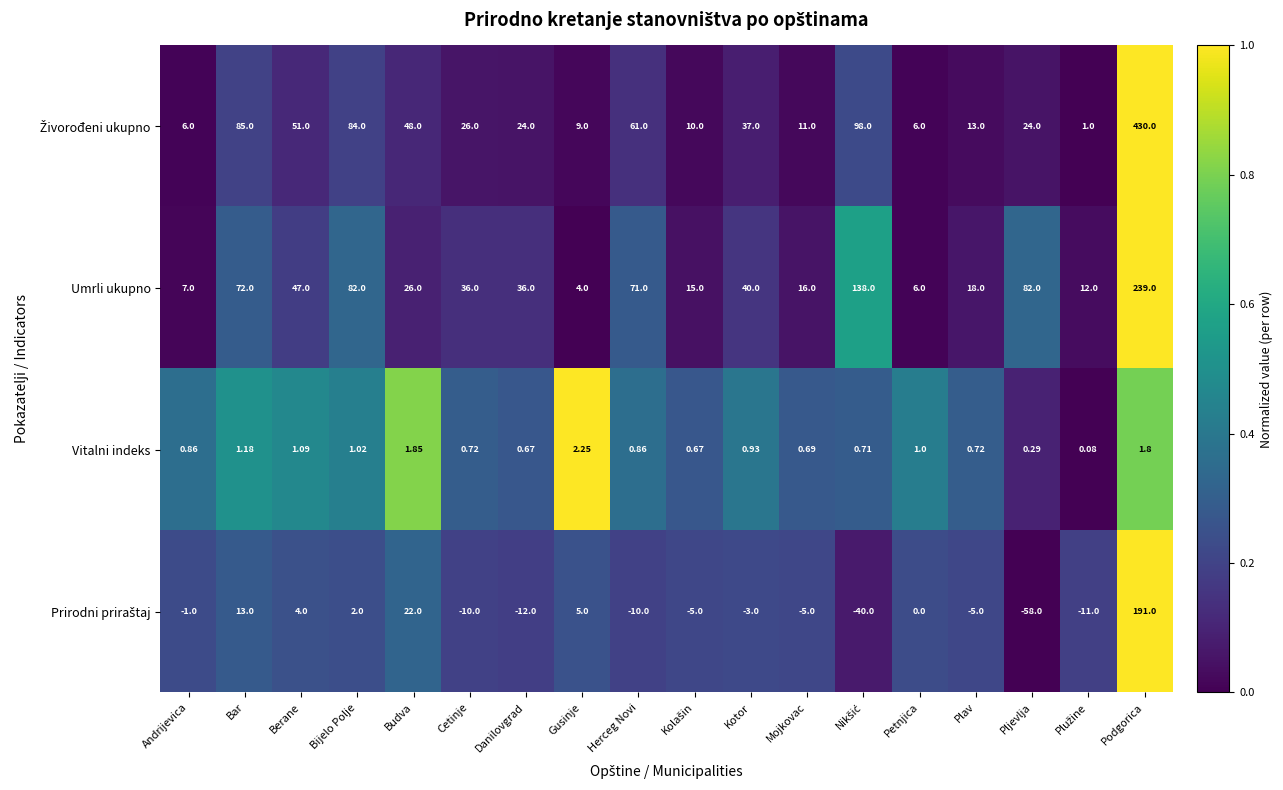

At which label does Umrli ukupno first exceed 36?

Bar